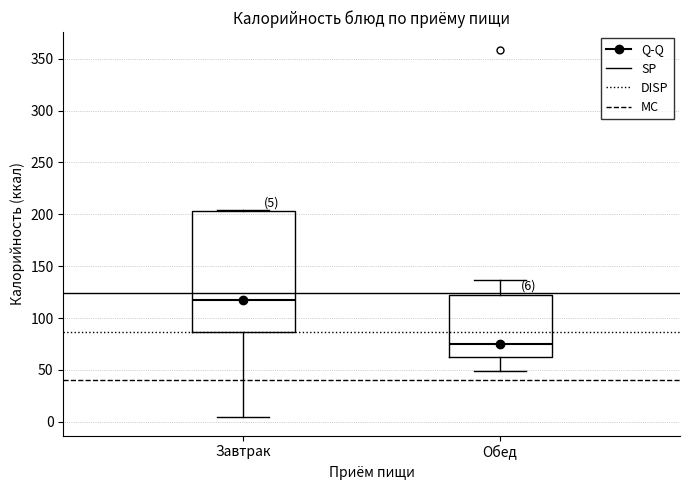

Which box is the tallest, from its lower edge to its upper edge?

Завтрак